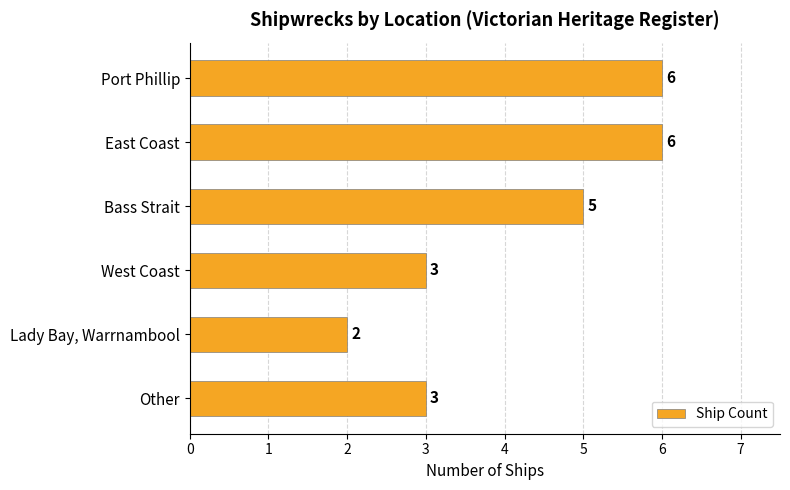

The chart shows a value of 6 at East Coast. True or false?

True